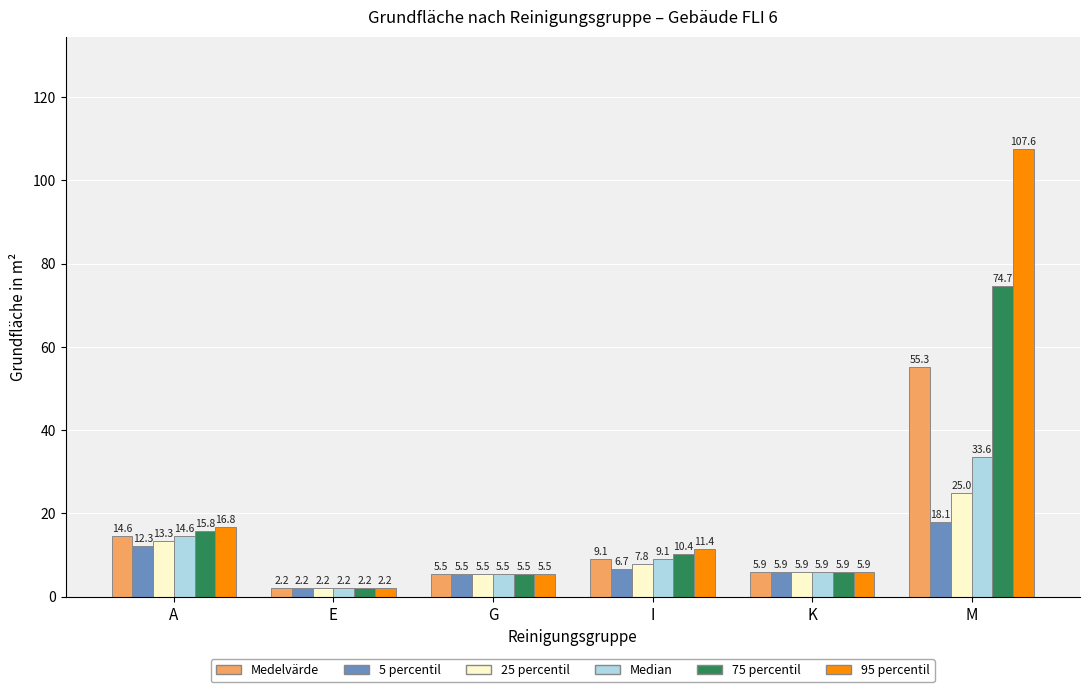

Reading left to right, transcribe all the data shown in this chart.

Medelvärde: 14.6	2.2	5.5	9.1	5.9	55.3
5 percentil: 12.3	2.2	5.5	6.7	5.9	18.1
25 percentil: 13.3	2.2	5.5	7.8	5.9	25.0
Median: 14.6	2.2	5.5	9.1	5.9	33.6
75 percentil: 15.8	2.2	5.5	10.4	5.9	74.7
95 percentil: 16.8	2.2	5.5	11.4	5.9	107.6